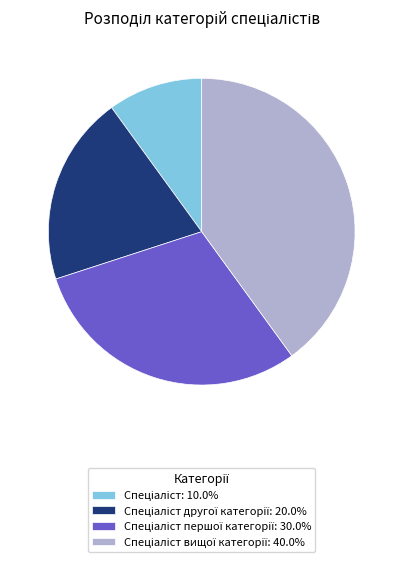

Is there a majority slice in this chart?

No